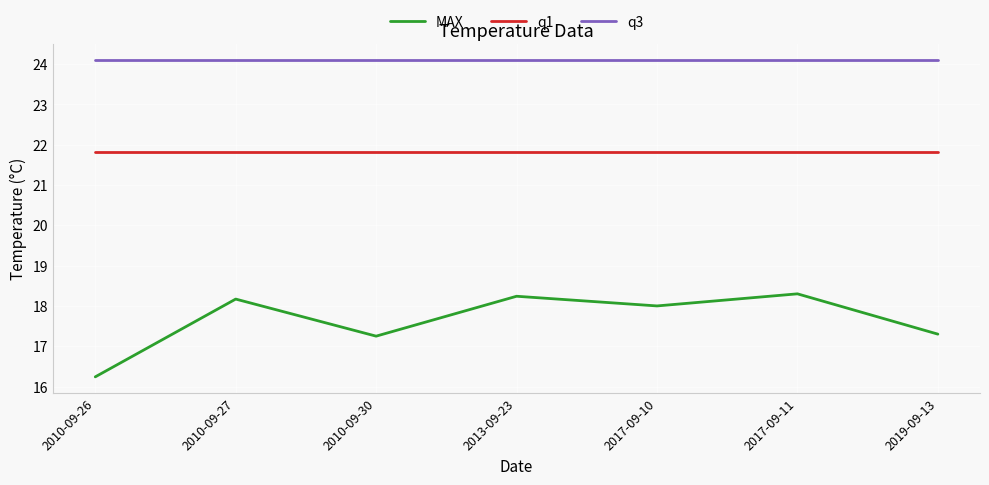

What position from the right is 2017-09-10?

3